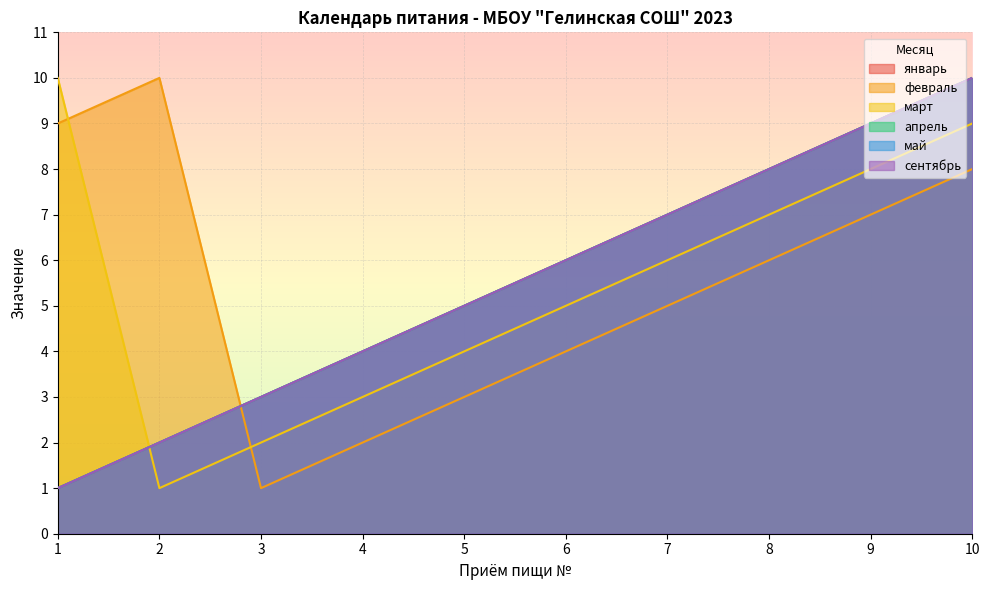

Where do февраль and сентябрь first cross each other?

2 and 3